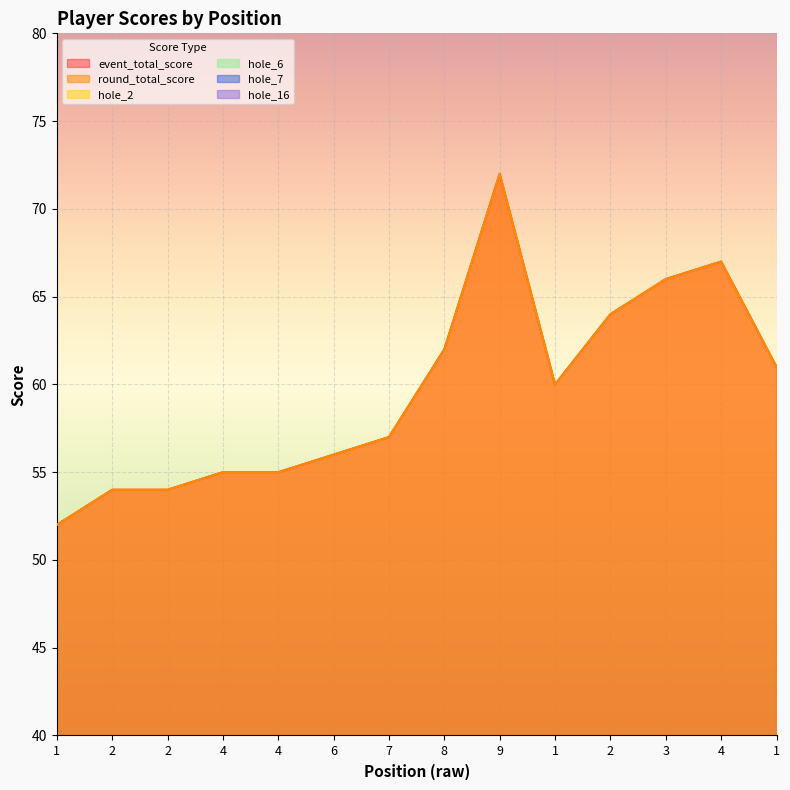

True or false: hole_6 and round_total_score intersect in this chart.

False